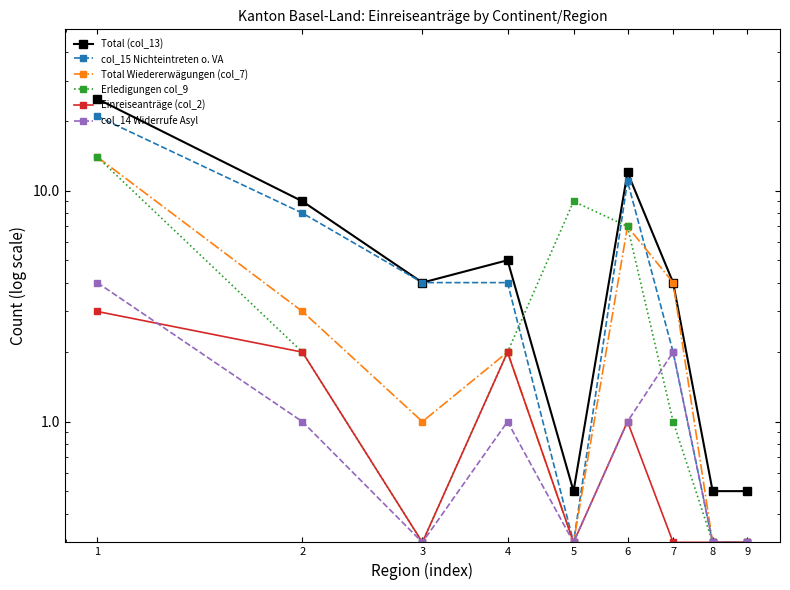

What is the sum of all Erledigungen col_9 values?

35.9